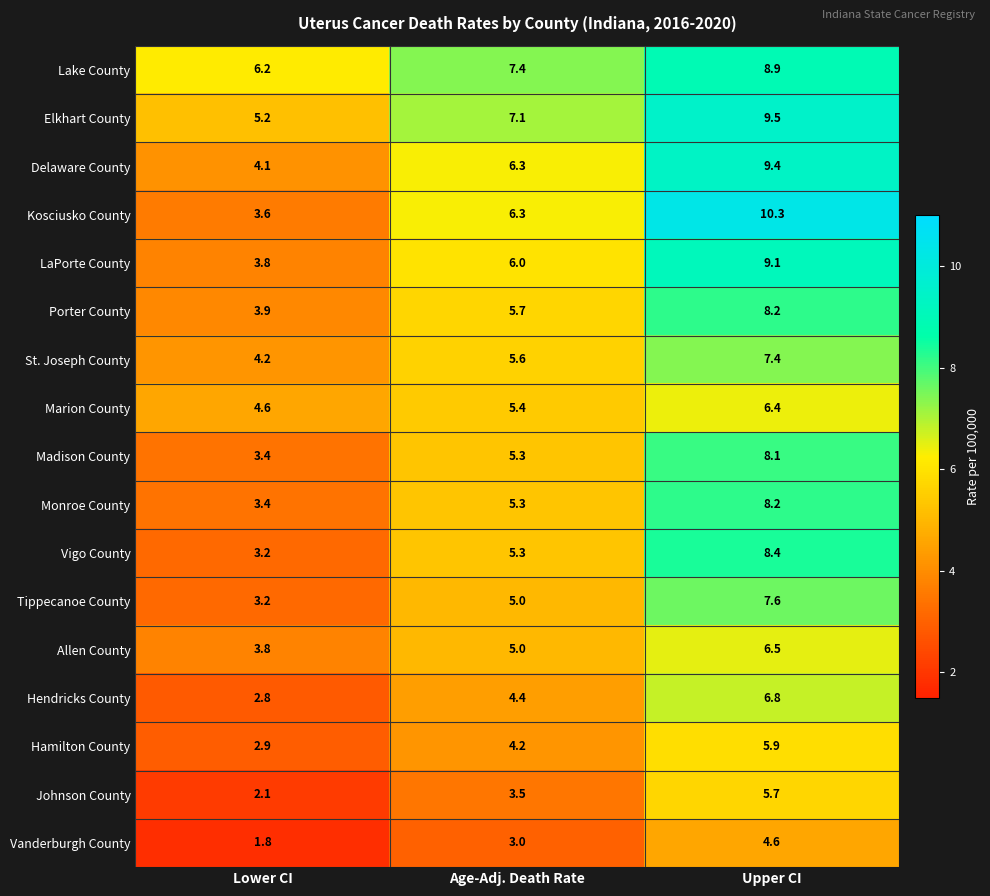

True or false: Lake County has a value of 3.7 at Age-Adj. Death Rate.

False